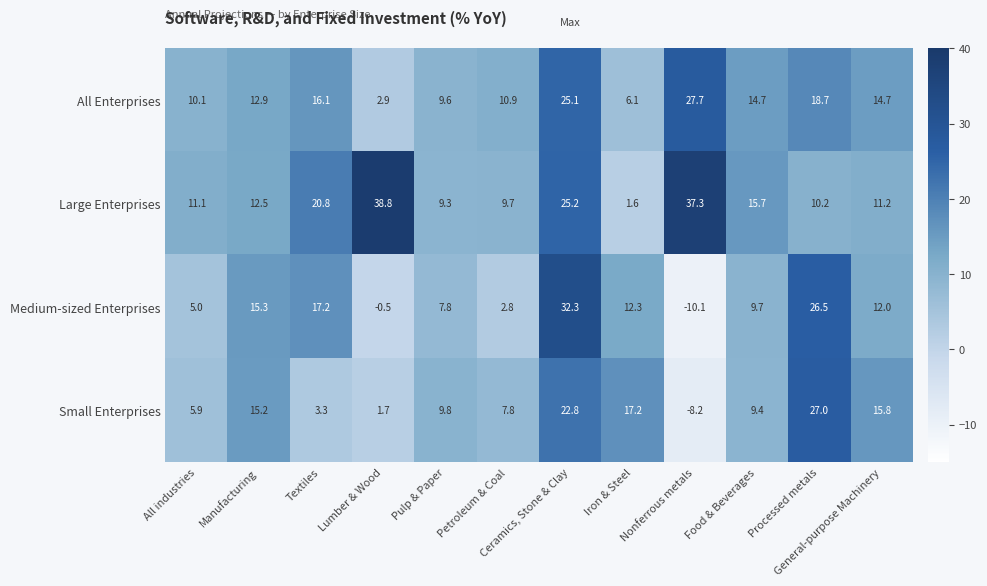

What is the approximate value of Medium-sized Enterprises at Lumber & Wood?

-0.5